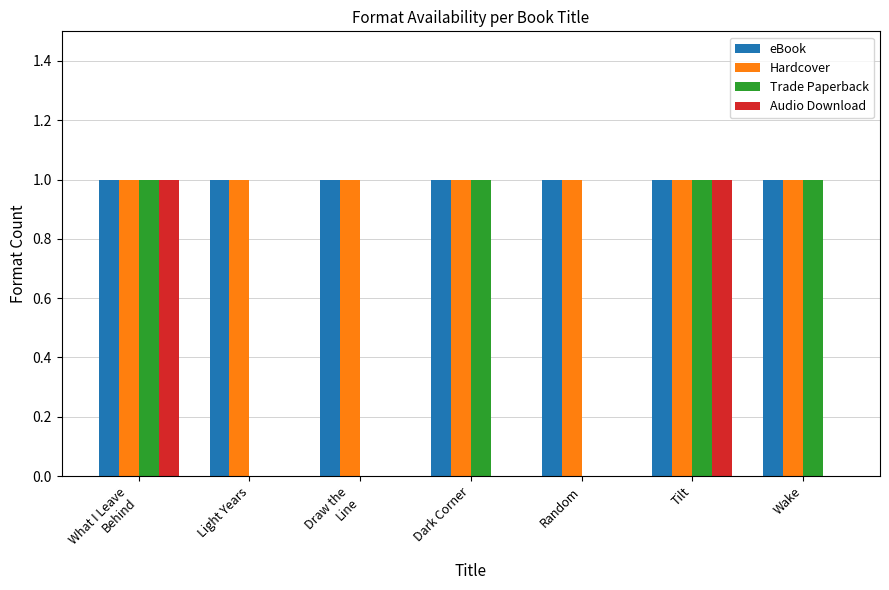

Reading right to left, what are all the values shown in this chart?

eBook: Wake=1	Tilt=1	Random=1	Dark Corner=1	Draw the
Line=1	Light Years=1	What I Leave
Behind=1
Hardcover: Wake=1	Tilt=1	Random=1	Dark Corner=1	Draw the
Line=1	Light Years=1	What I Leave
Behind=1
Trade Paperback: Wake=1	Tilt=1	Random=0	Dark Corner=1	Draw the
Line=0	Light Years=0	What I Leave
Behind=1
Audio Download: Wake=0	Tilt=1	Random=0	Dark Corner=0	Draw the
Line=0	Light Years=0	What I Leave
Behind=1